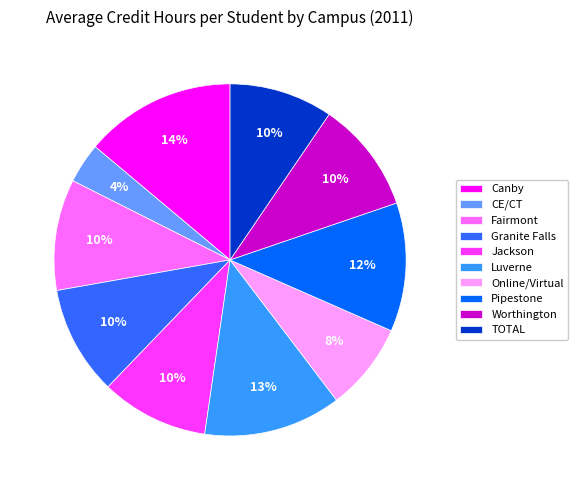

What is the ratio of the value at Worthington to the value at Canby?

0.7